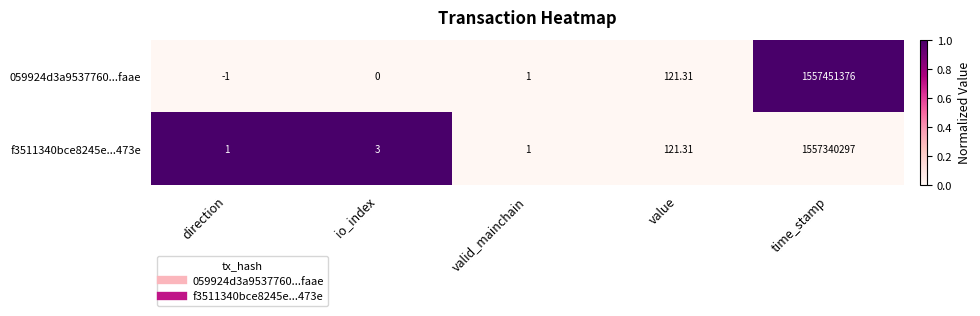

Which category has the highest value in the 059924d3a9537760...faae series?

time_stamp